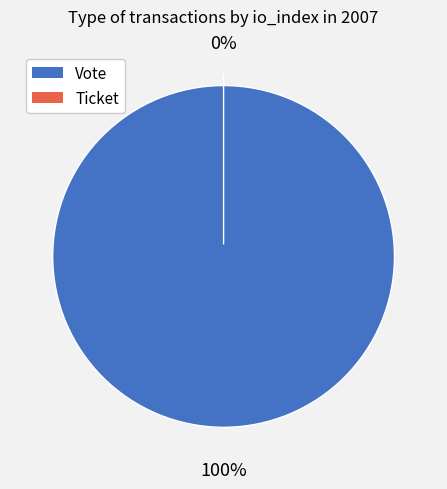

Does any single category account for the majority?

Yes